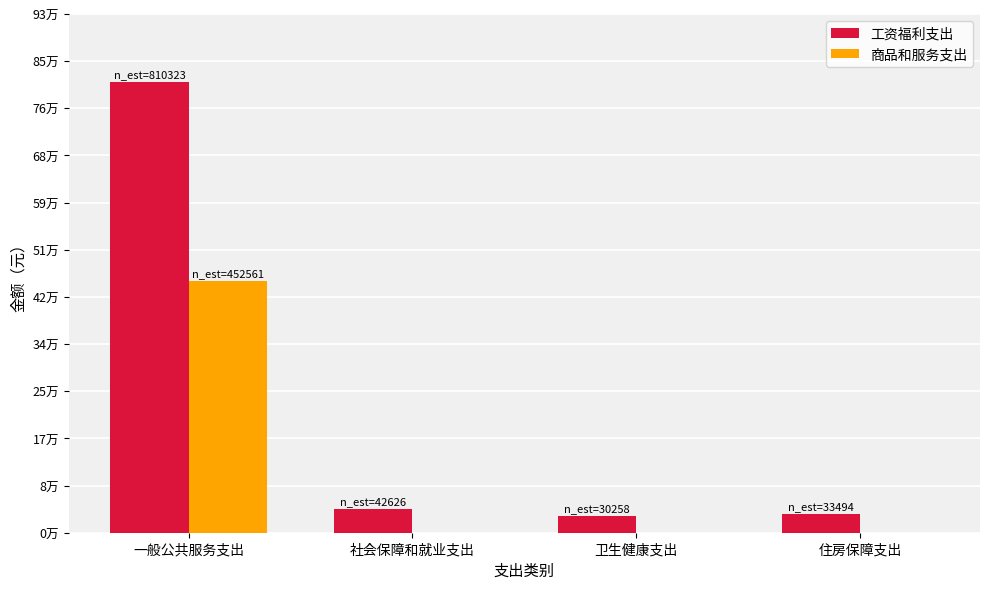

At which label does 商品和服务支出 reach its minimum?

社会保障和就业支出